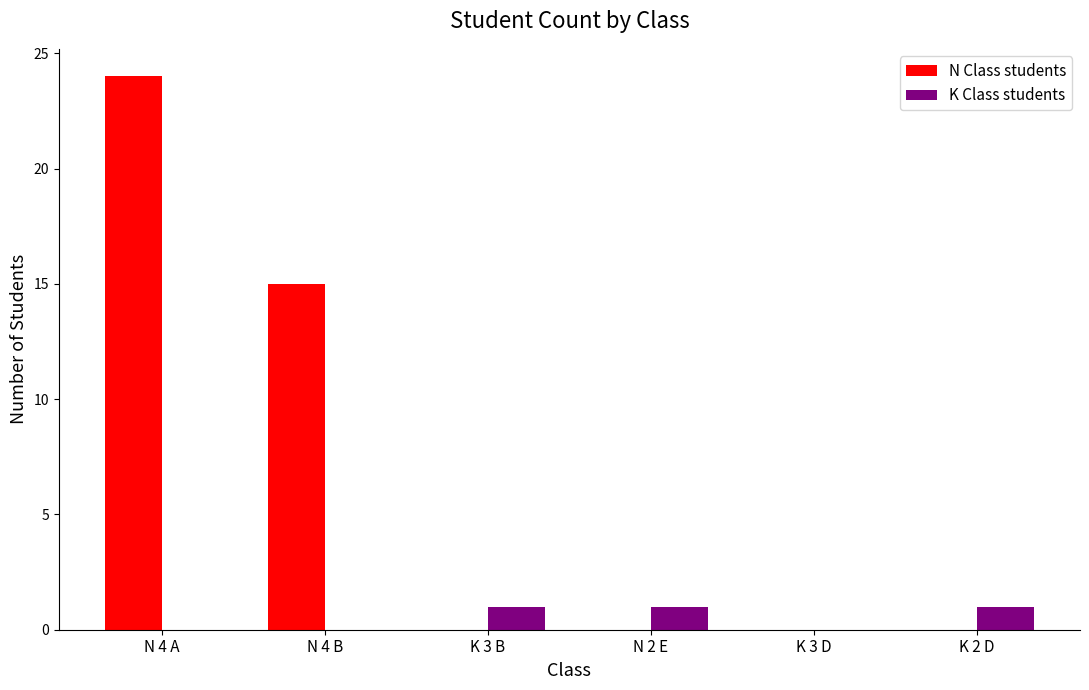

Is the value of N Class students at N 4 A greater than the value of K Class students at K 2 D?

Yes